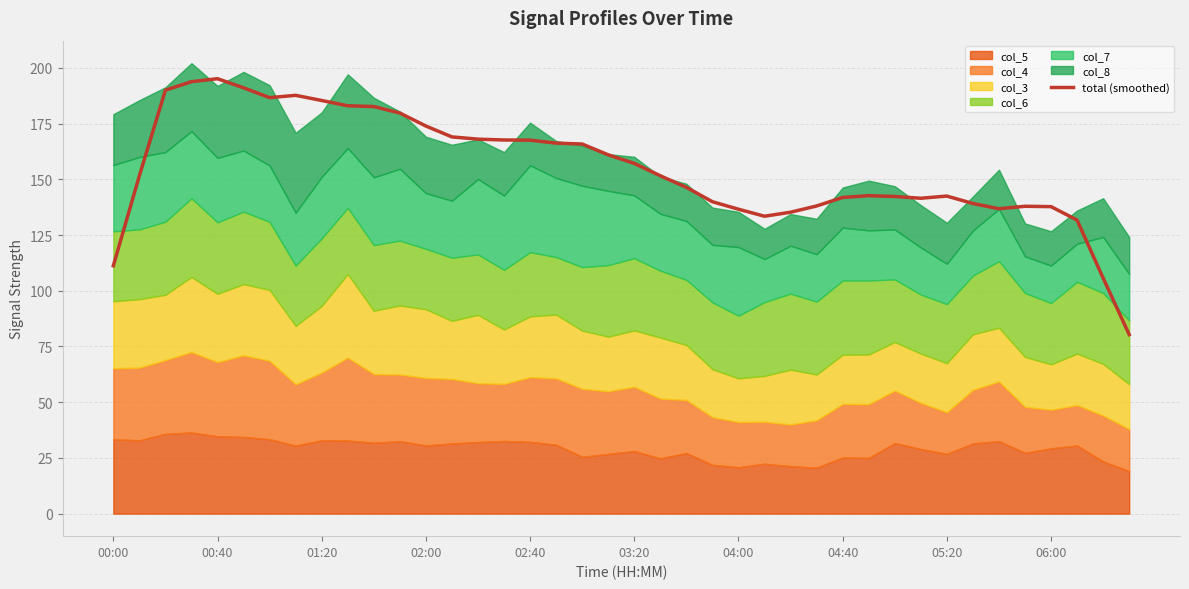

What is the approximate value at 18?

165.8